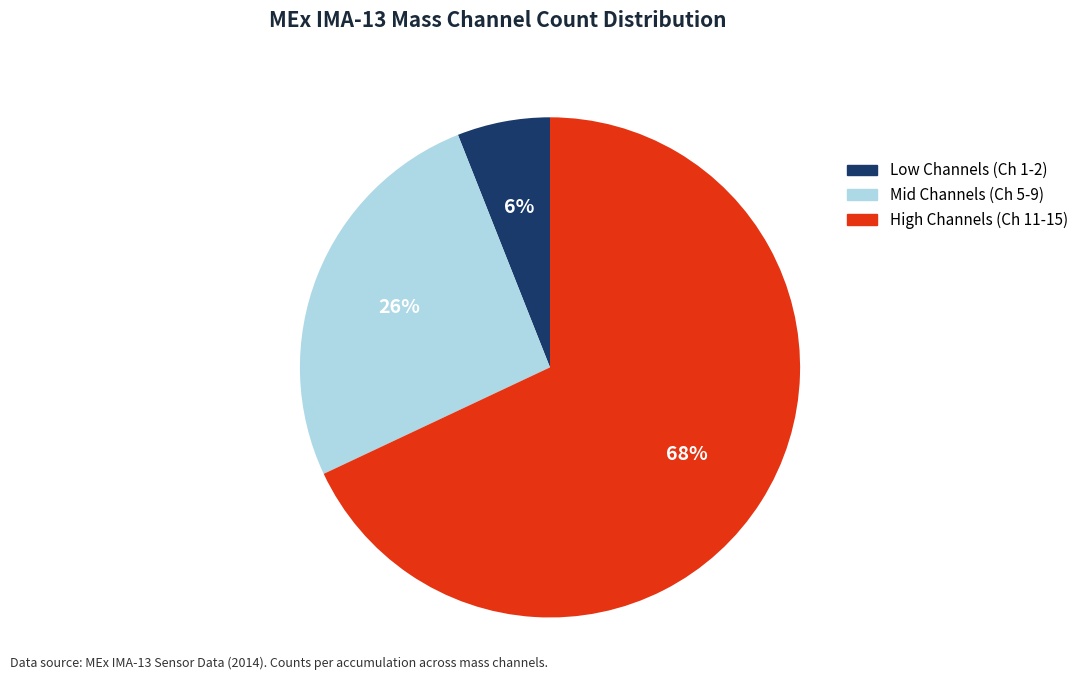

How many segments does this pie chart have?

3